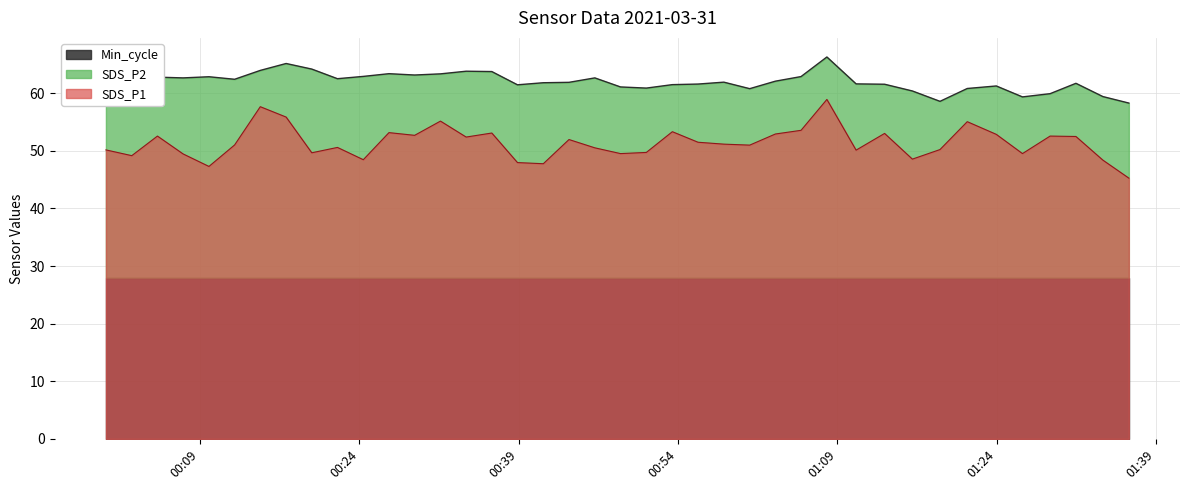

True or false: SDS_P2 and SDS_P1 cross at least once.

False